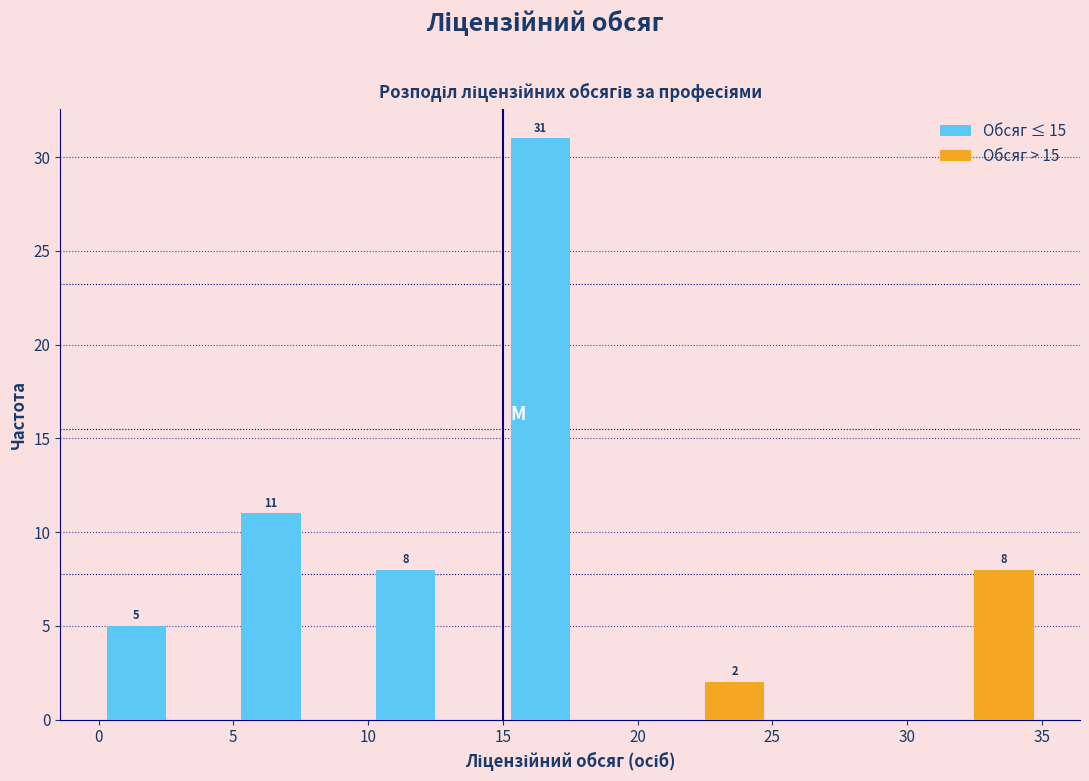

In the Обсяг > 15 series, which range on the x-axis has the tallest bar?

30 to 35